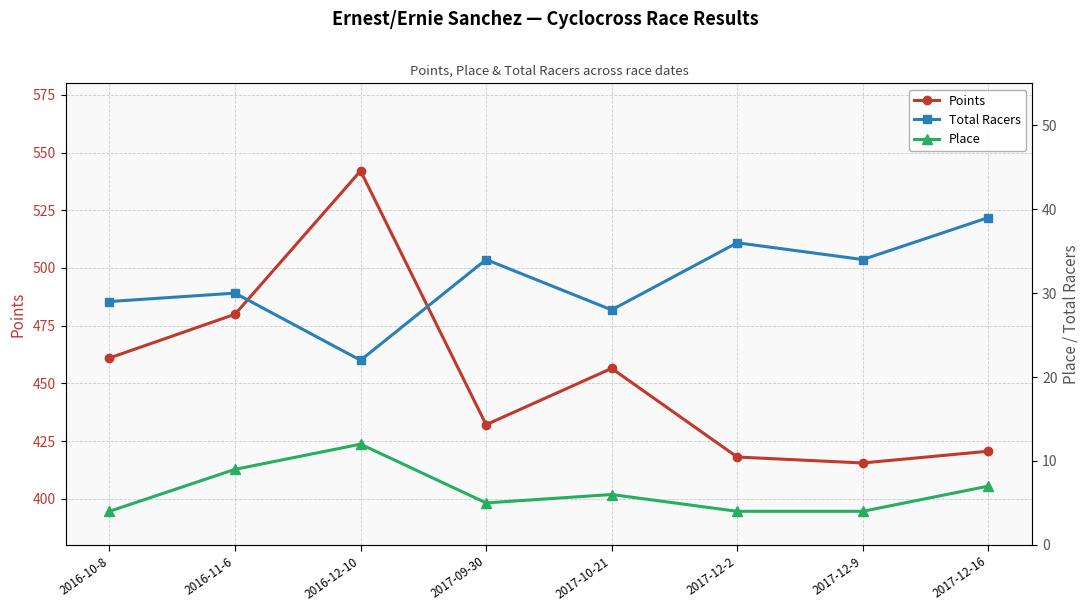

At which category is the sum across all series the highest?

2016-12-10